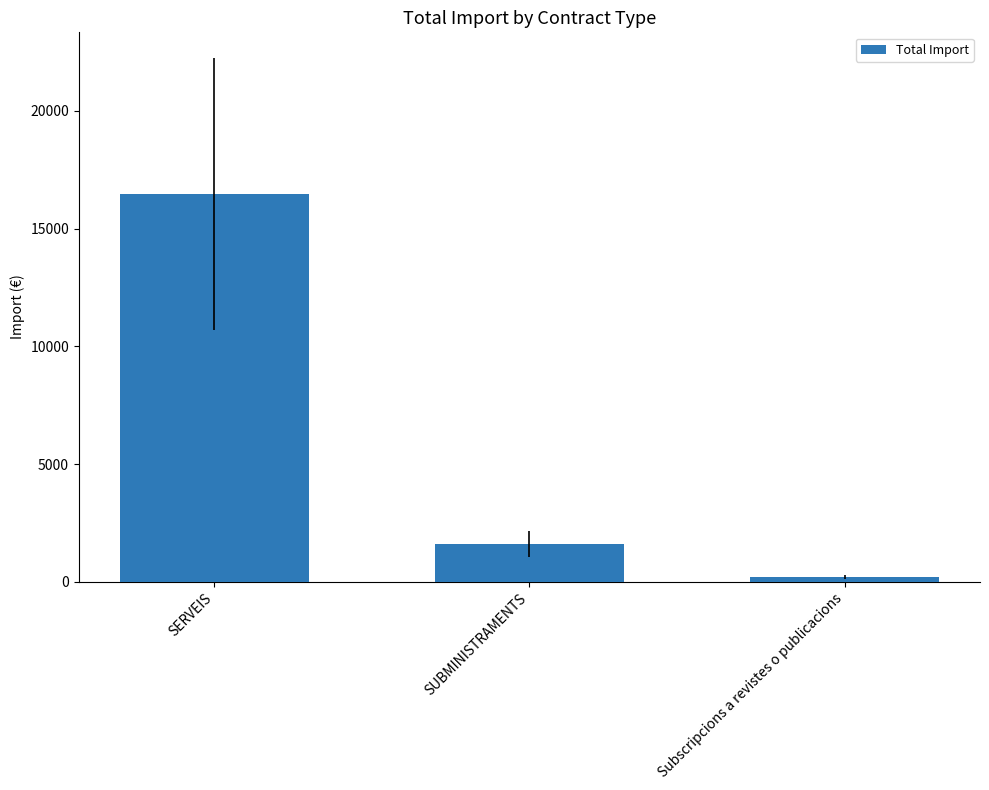

How many bars are there in total?

3